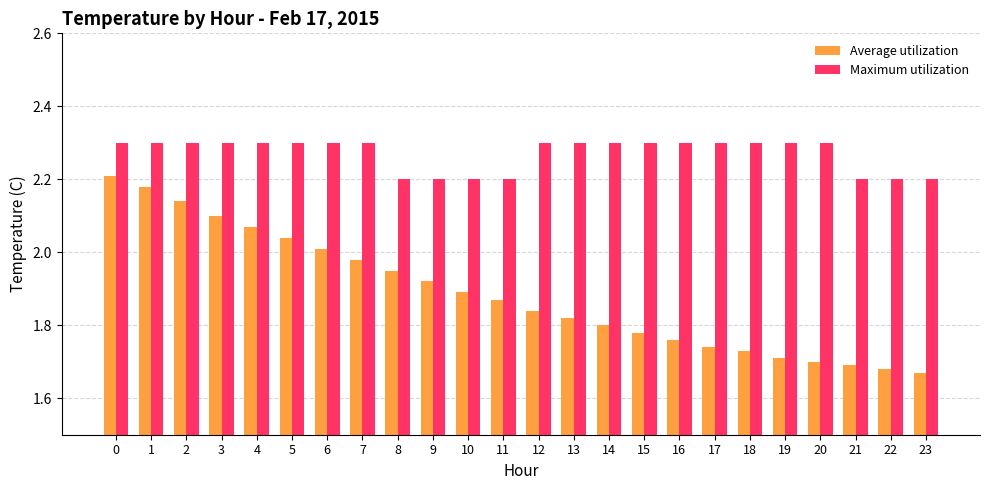

Rank the categories by Average utilization value from highest to lowest.

0, 1, 2, 3, 4, 5, 6, 7, 8, 9, 10, 11, 12, 13, 14, 15, 16, 17, 18, 19, 20, 21, 22, 23